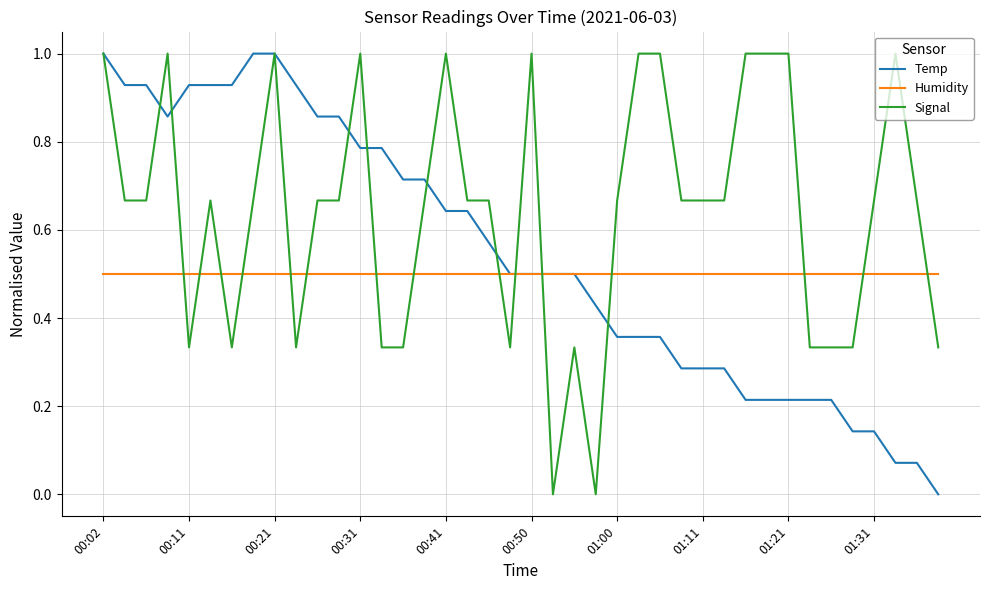

What is the minimum value for Humidity?

0.5